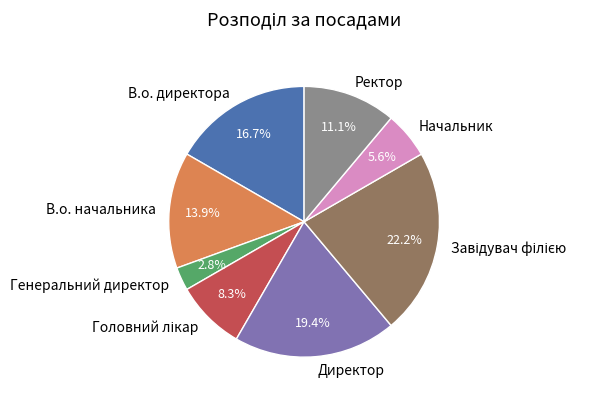

Between Директор and В.о. директора, which is larger?

Директор